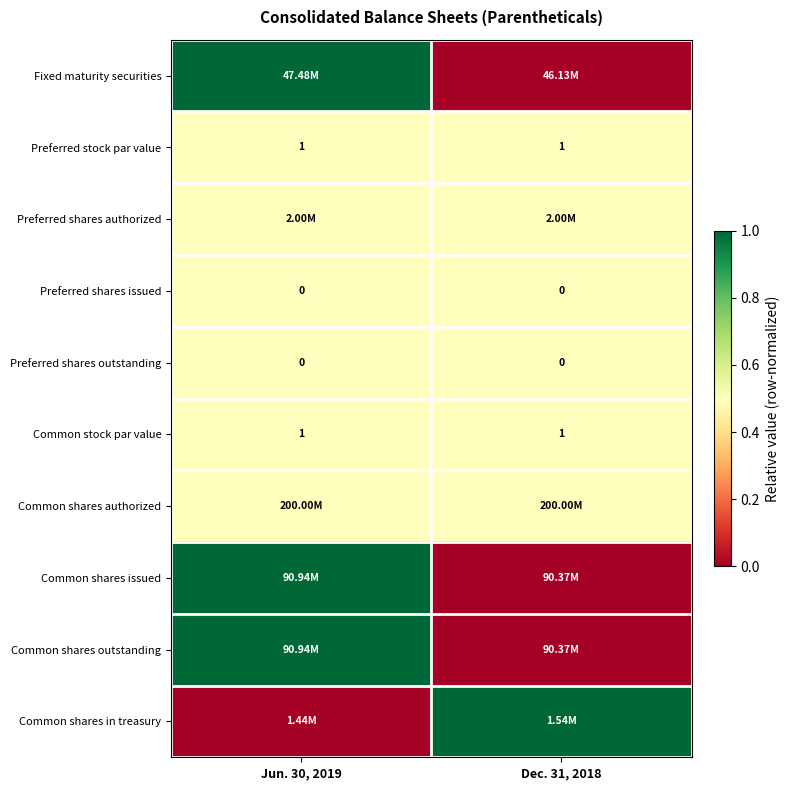

Which category has the lowest value in the Preferred shares authorized series?

Jun. 30, 2019